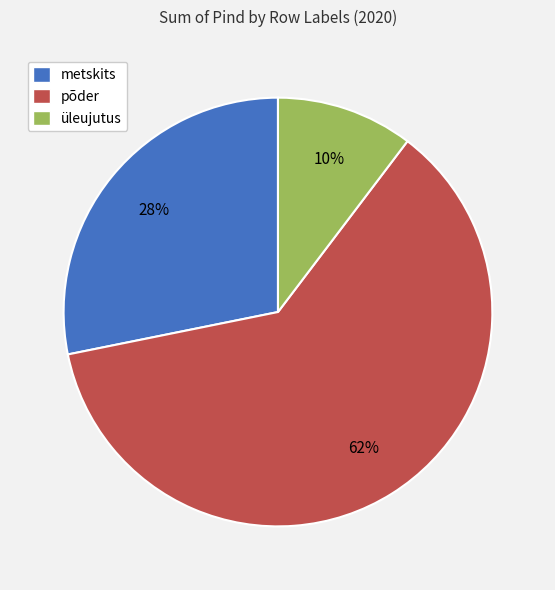

To the nearest percent, what percentage of the pie is üleujutus?

10%